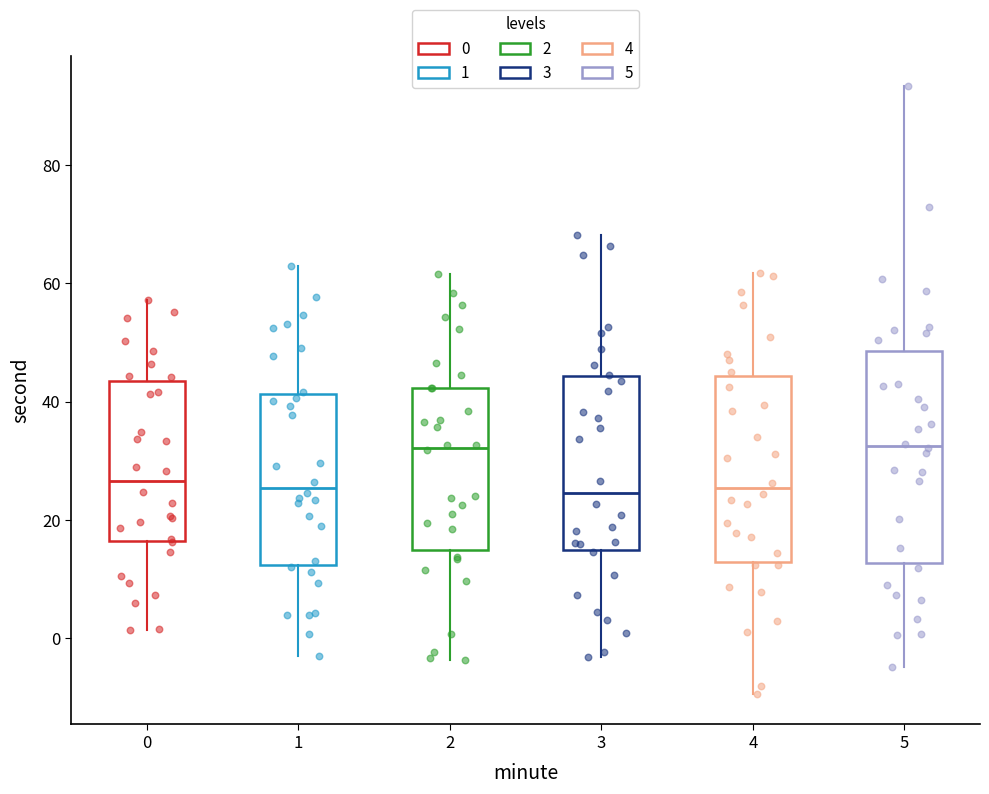

Where is the lower edge of the box at x = 2 on the y-axis? The values are not printed on the chart, so give them approximately, as read against the axis.

14